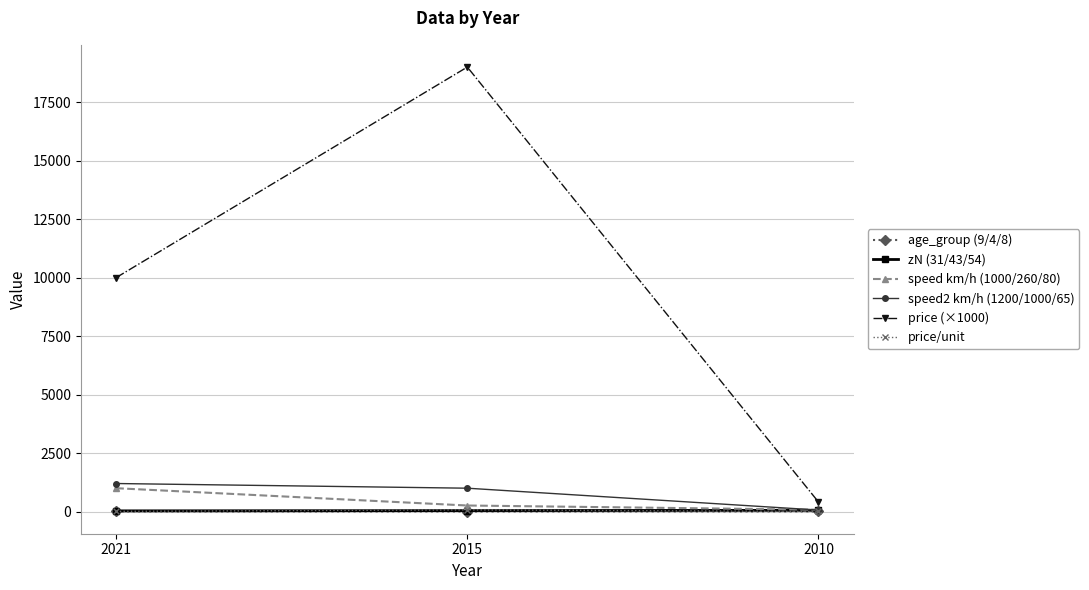

How many lines are shown in the chart?

6